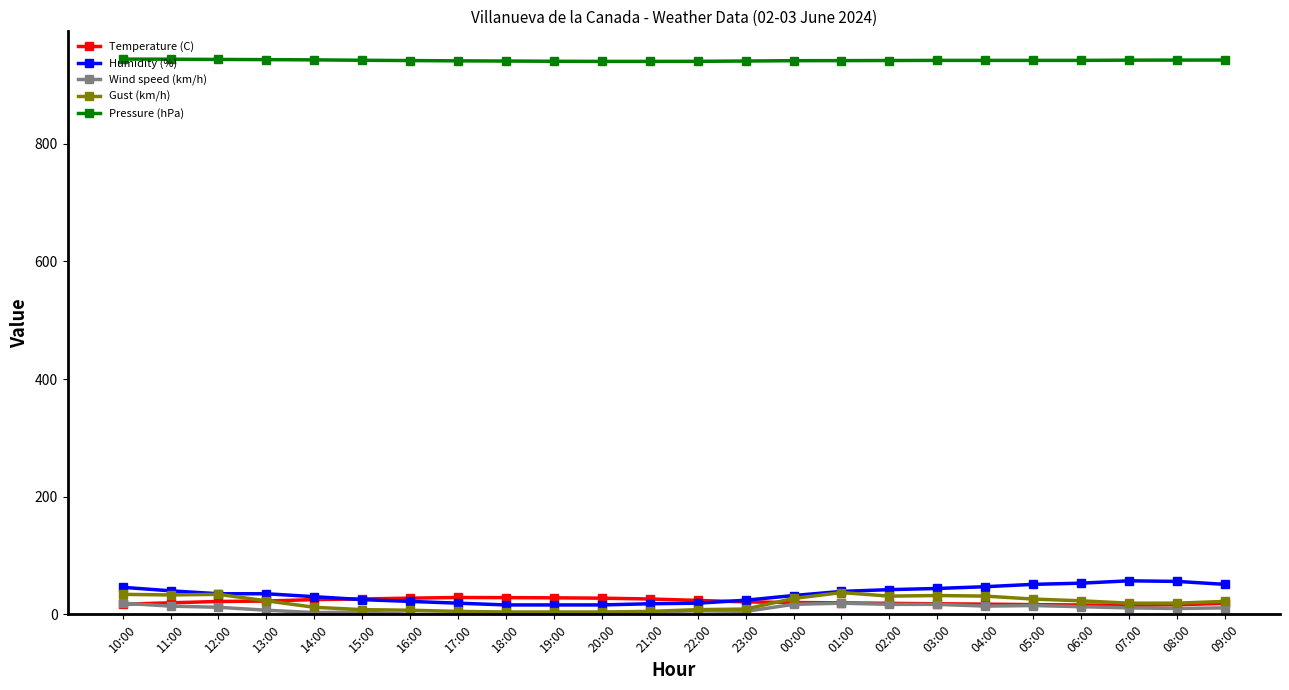

Which series has the largest total across all categories?

Pressure (hPa)